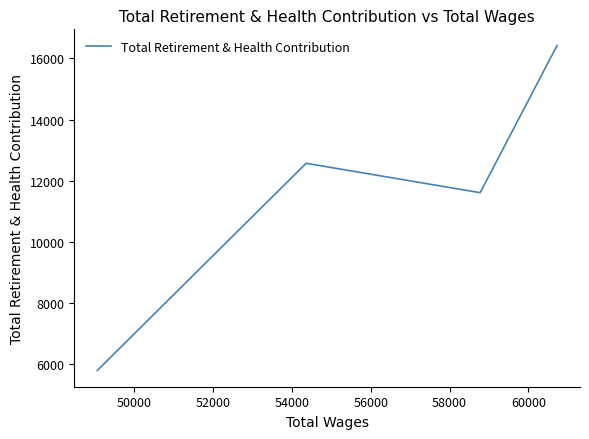

How many distinct data groups are displayed?

1